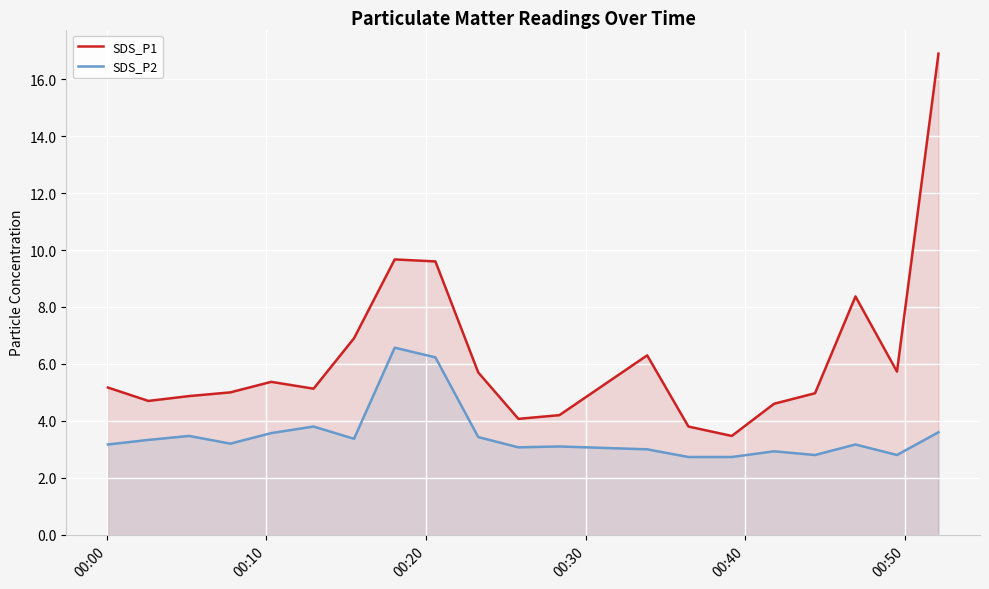

Which series has the largest range (max minus min)?

SDS_P1